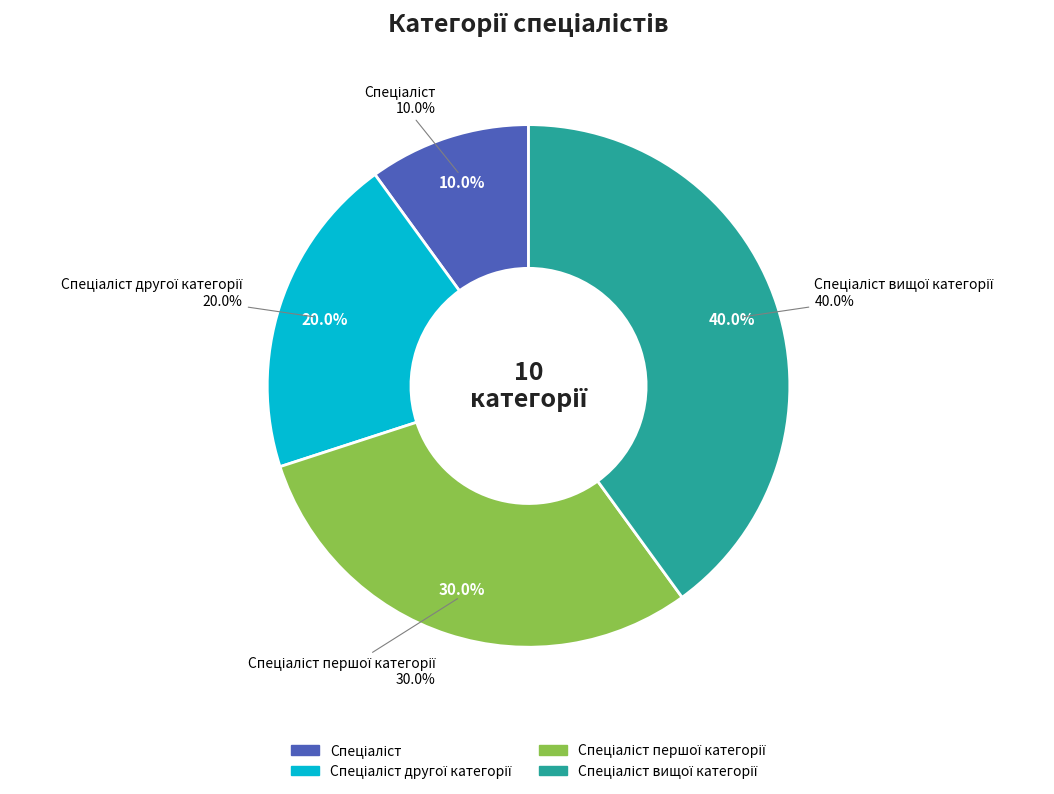

Is Спеціаліст вищої категорії the majority of the pie?

No